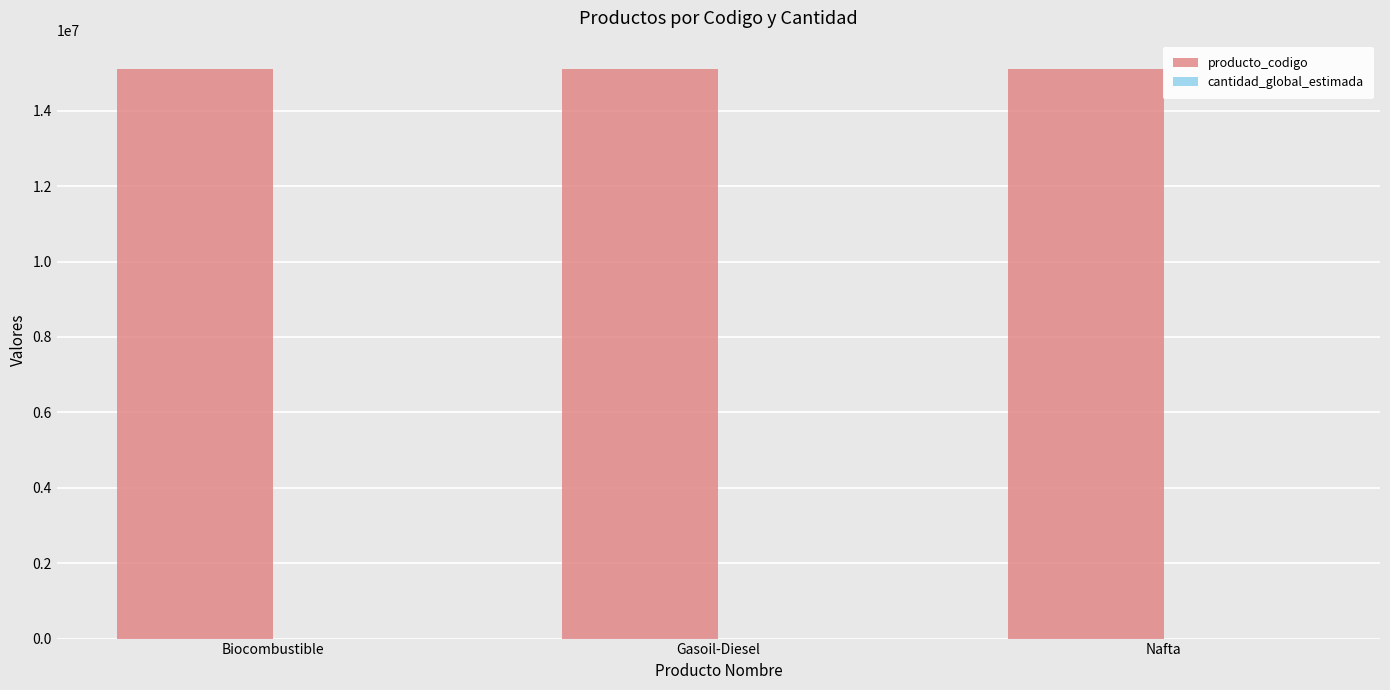

Which series has the largest total across all categories?

producto_codigo